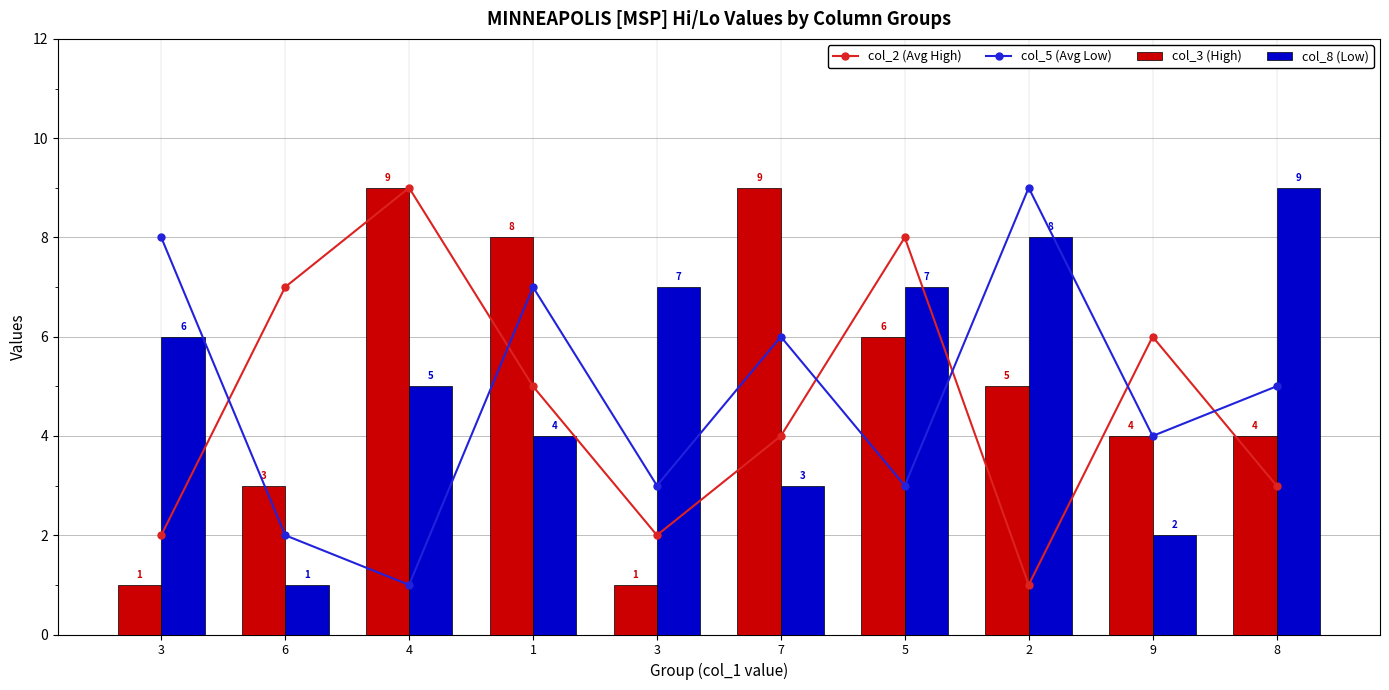

How many col_5 (Avg Low) values are between 3 and 7?

6